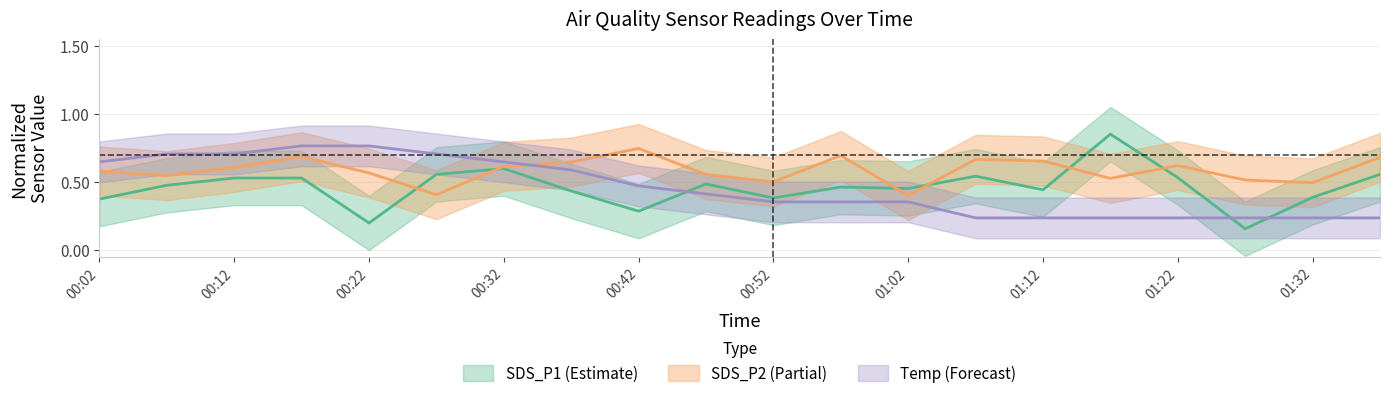

What is the total value across all series at 01:22?

1.4